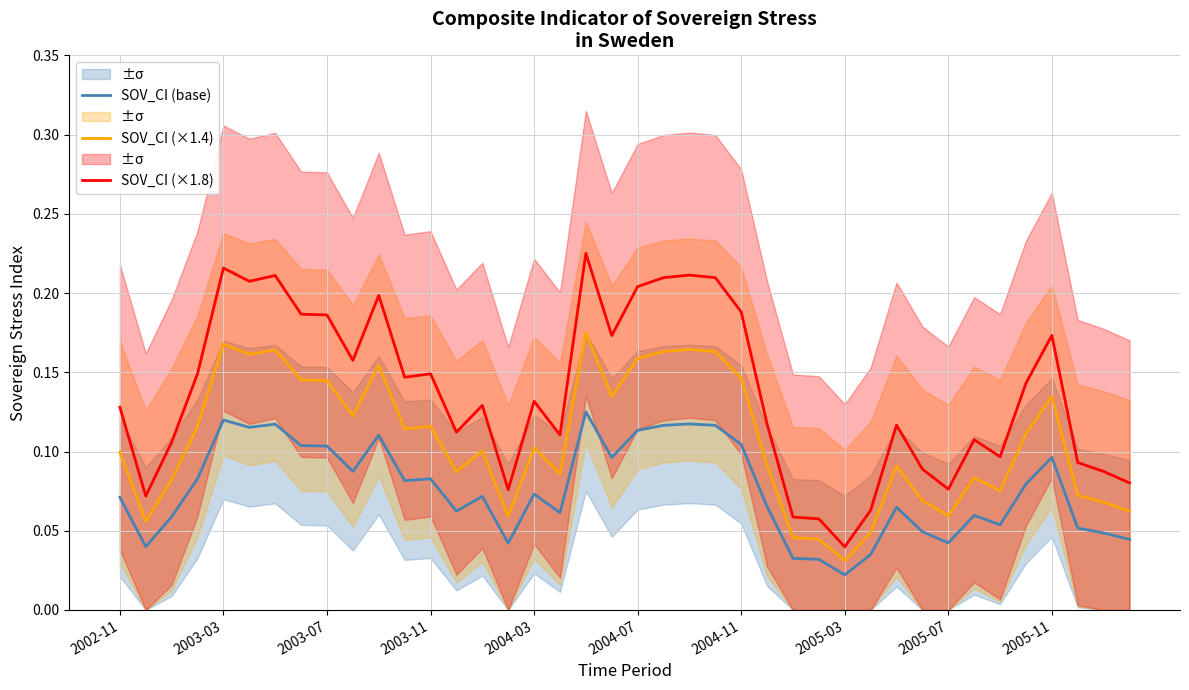

How many categories are shown in the chart?

40